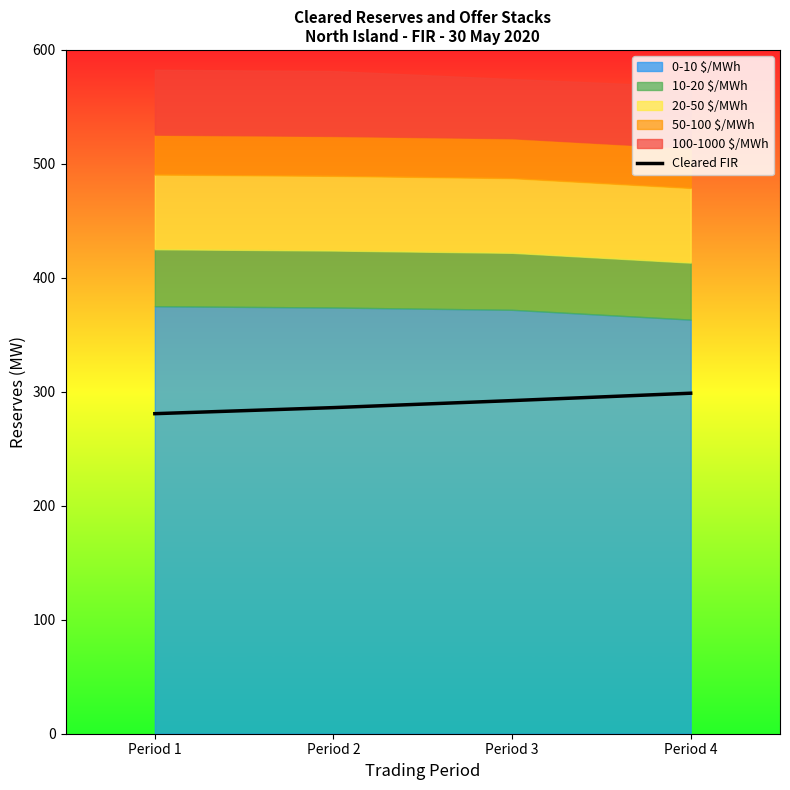

Reading right to left, transcribe all the data shown in this chart.

298.8	292.3	286.1	280.8